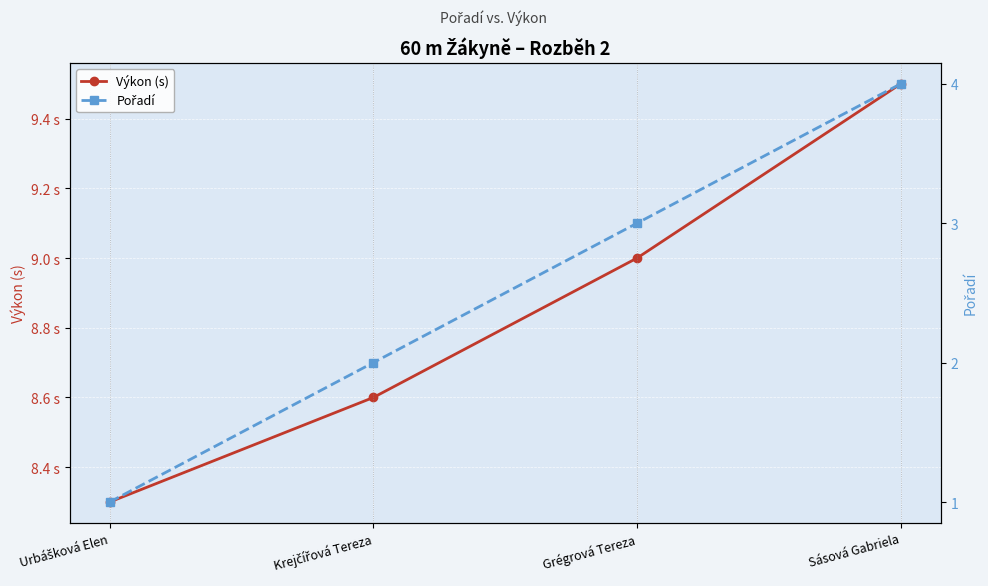

At Urbášková Elen, list the series in order from smallest to largest.

Pořadí, Výkon (s)